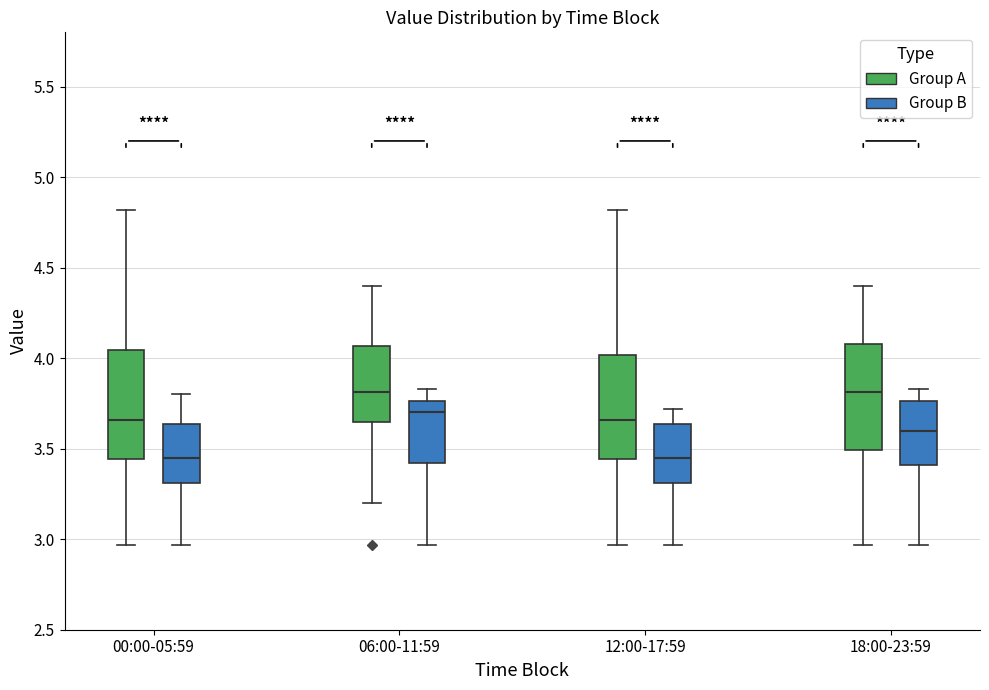

Reading left to right, transcribe this box plot: for each box, give where its median line is, the range the box spans, and where its two whiskers end, as read against the y-axis. The values are not printed on the chart, so give them approximately, as read against the axis.

00:00-05:59 (Group A): median 3.65, box 3.45 to 4.05, whiskers 2.95 to 4.80
00:00-05:59 (Group B): median 3.45, box 3.30 to 3.65, whiskers 2.95 to 3.80
06:00-11:59 (Group A): median 3.80, box 3.65 to 4.05, whiskers 3.20 to 4.40
06:00-11:59 (Group B): median 3.70, box 3.40 to 3.75, whiskers 2.95 to 3.85
12:00-17:59 (Group A): median 3.65, box 3.45 to 4.00, whiskers 2.95 to 4.80
12:00-17:59 (Group B): median 3.45, box 3.30 to 3.65, whiskers 2.95 to 3.70
18:00-23:59 (Group A): median 3.80, box 3.50 to 4.10, whiskers 2.95 to 4.40
18:00-23:59 (Group B): median 3.60, box 3.40 to 3.75, whiskers 2.95 to 3.85